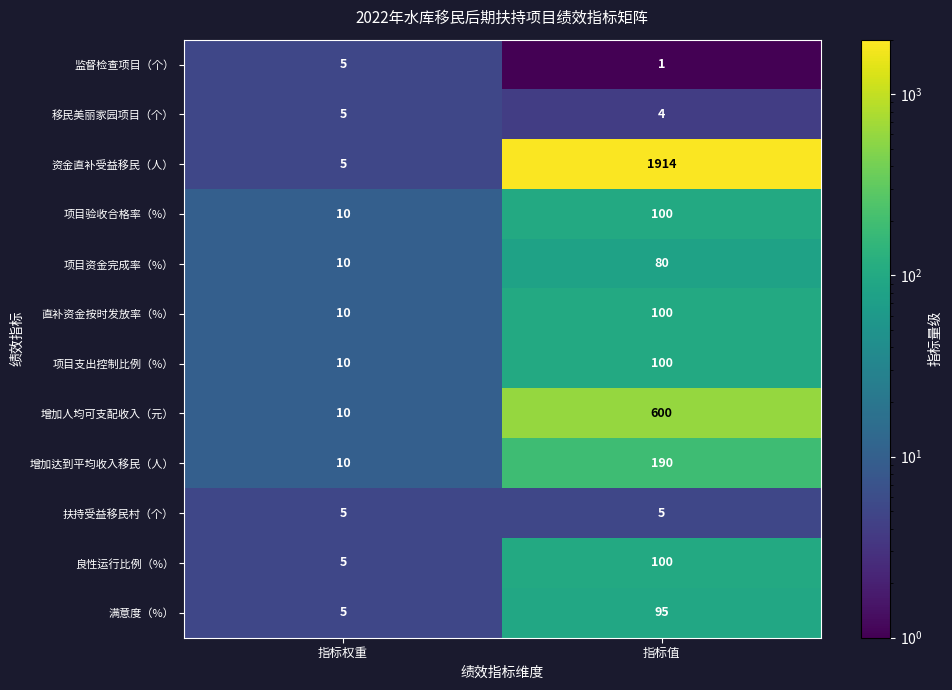

At which category does the chart reach its peak across all series?

指标值